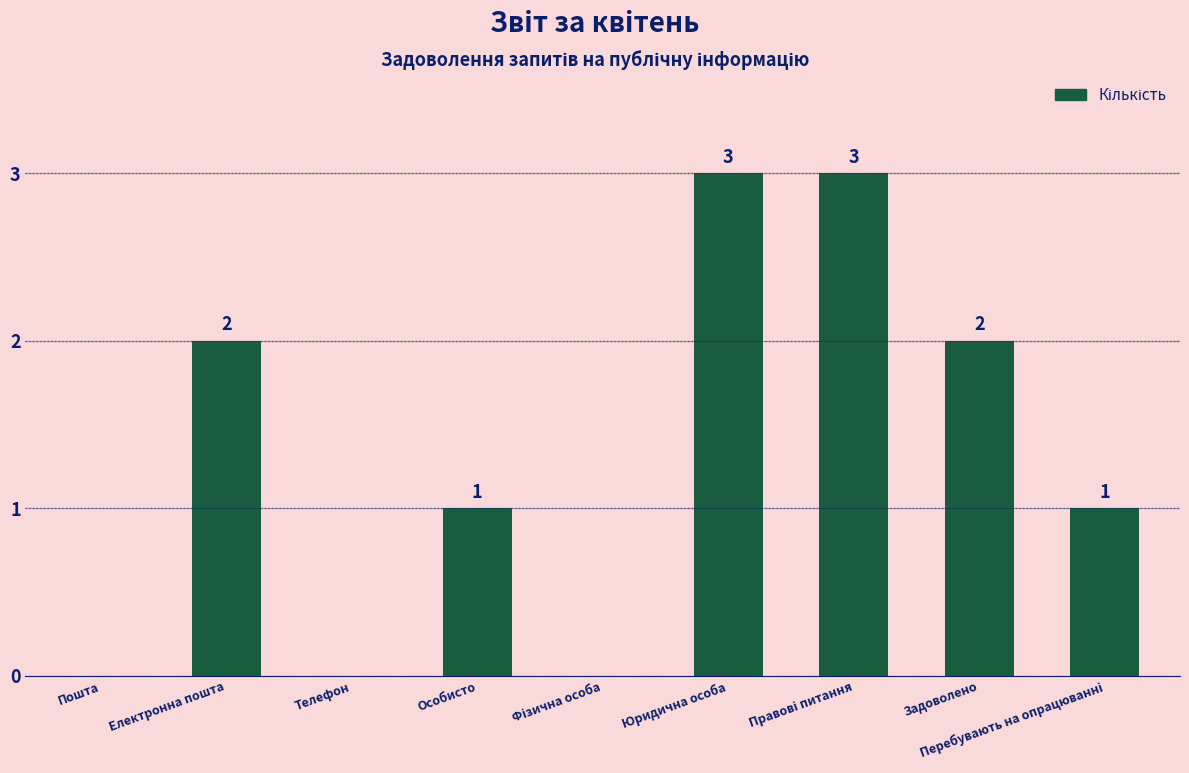

The value at Задоволено is 1. True or false?

False